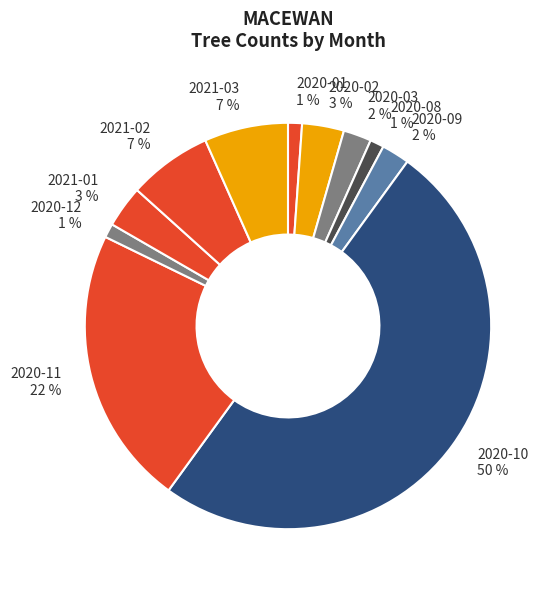

How many slices are in this pie chart?

11